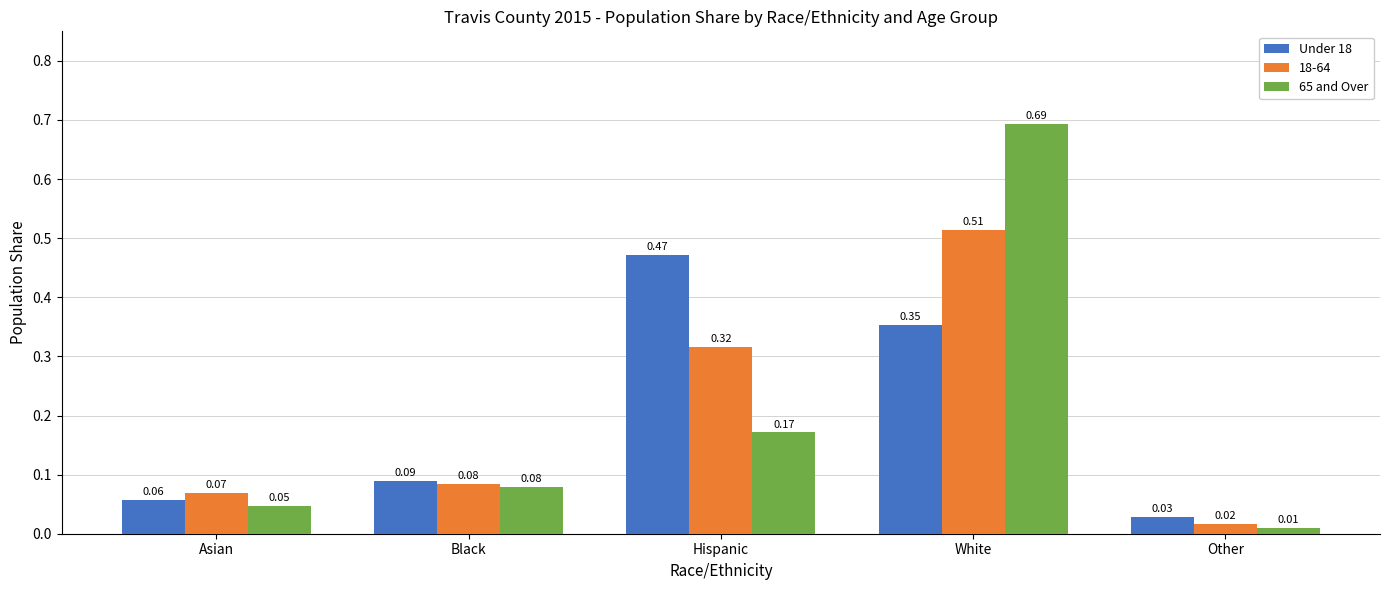

What is the sum of all Under 18 values?

1.0